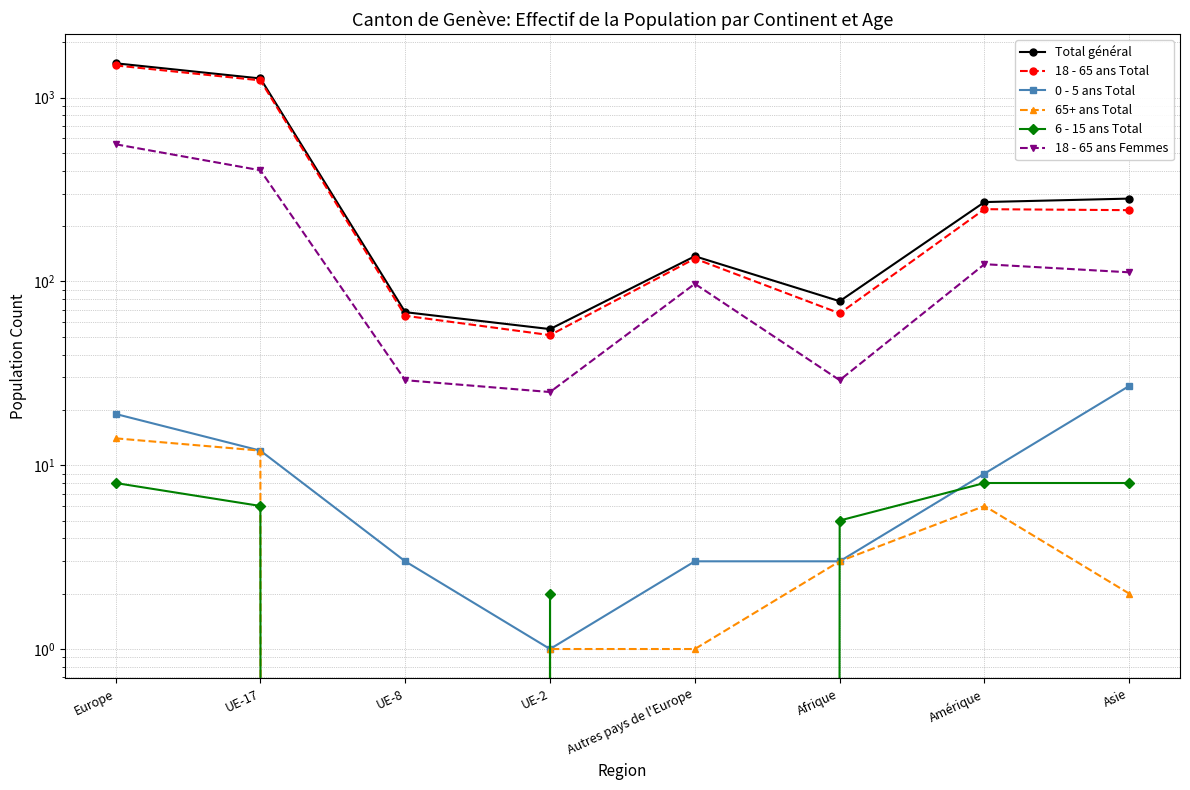

Which category has the highest value across all series?

Europe